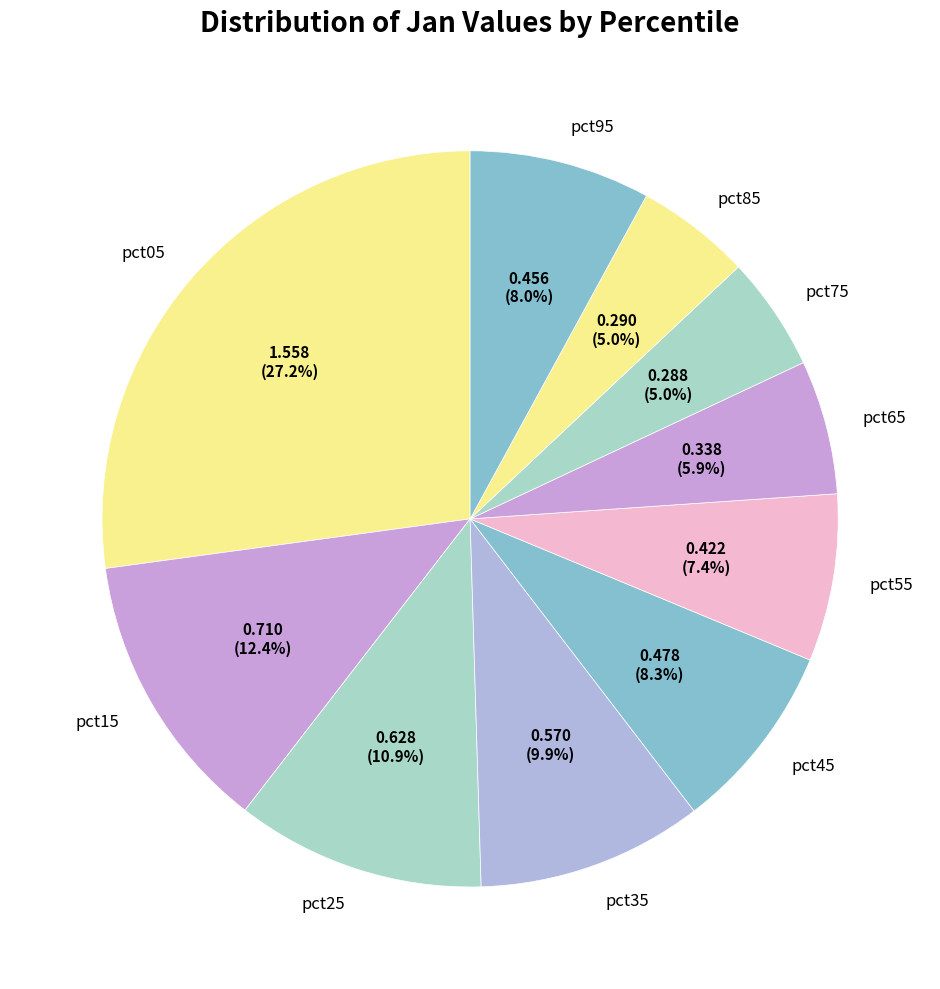

To the nearest percent, what is the average slice percentage?

10%